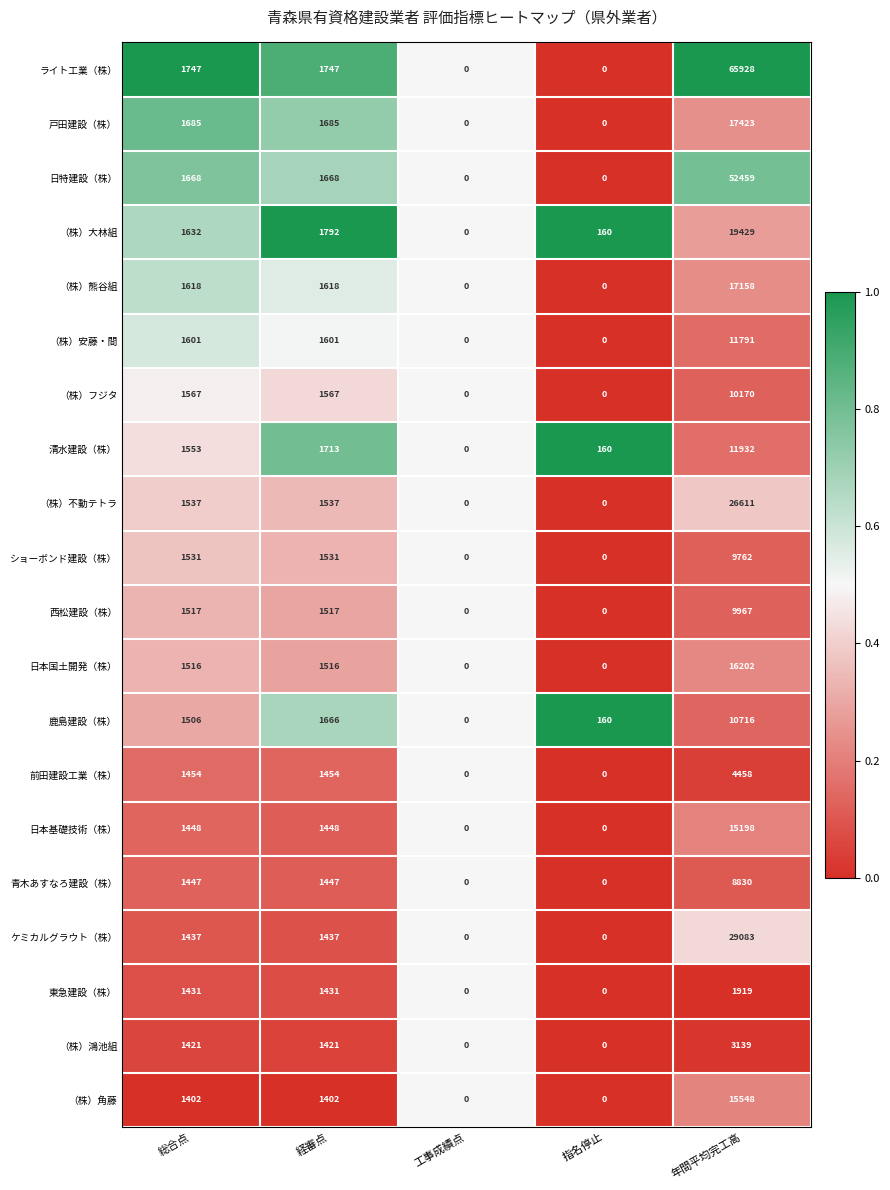

Read the ライト工業（株） value at 年間平均完工高, to the nearest 50.

65950